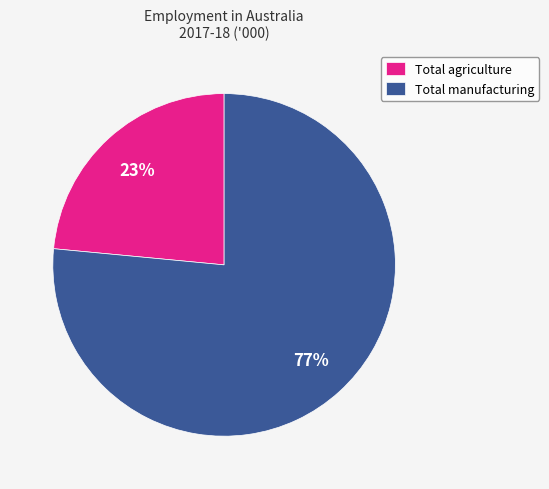

Approximately how many times larger is the value at Total agriculture compared to Total manufacturing?

0.3